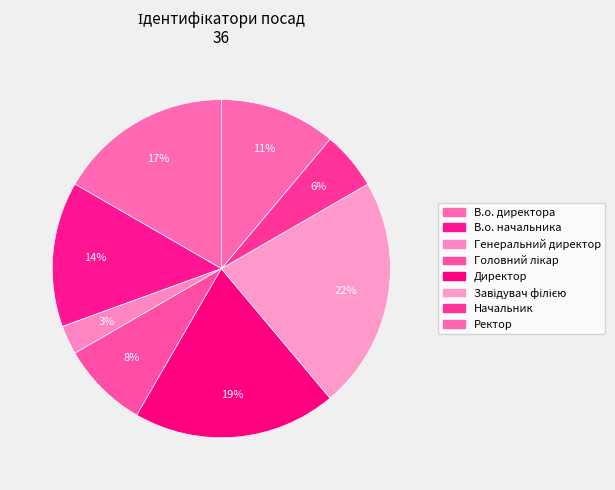

Is there a majority slice in this chart?

No